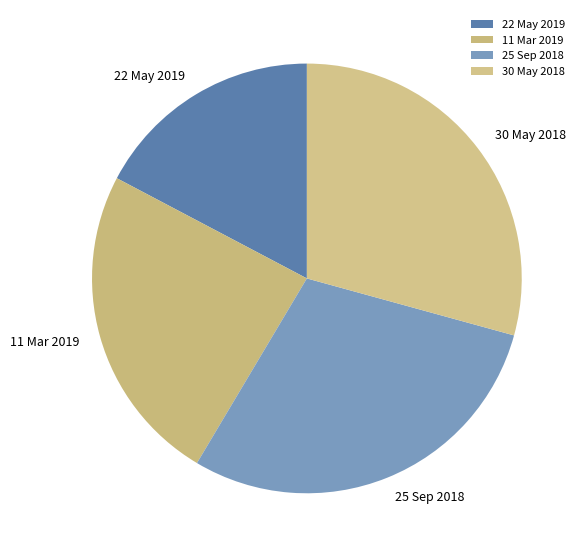

Is there a majority slice in this chart?

No